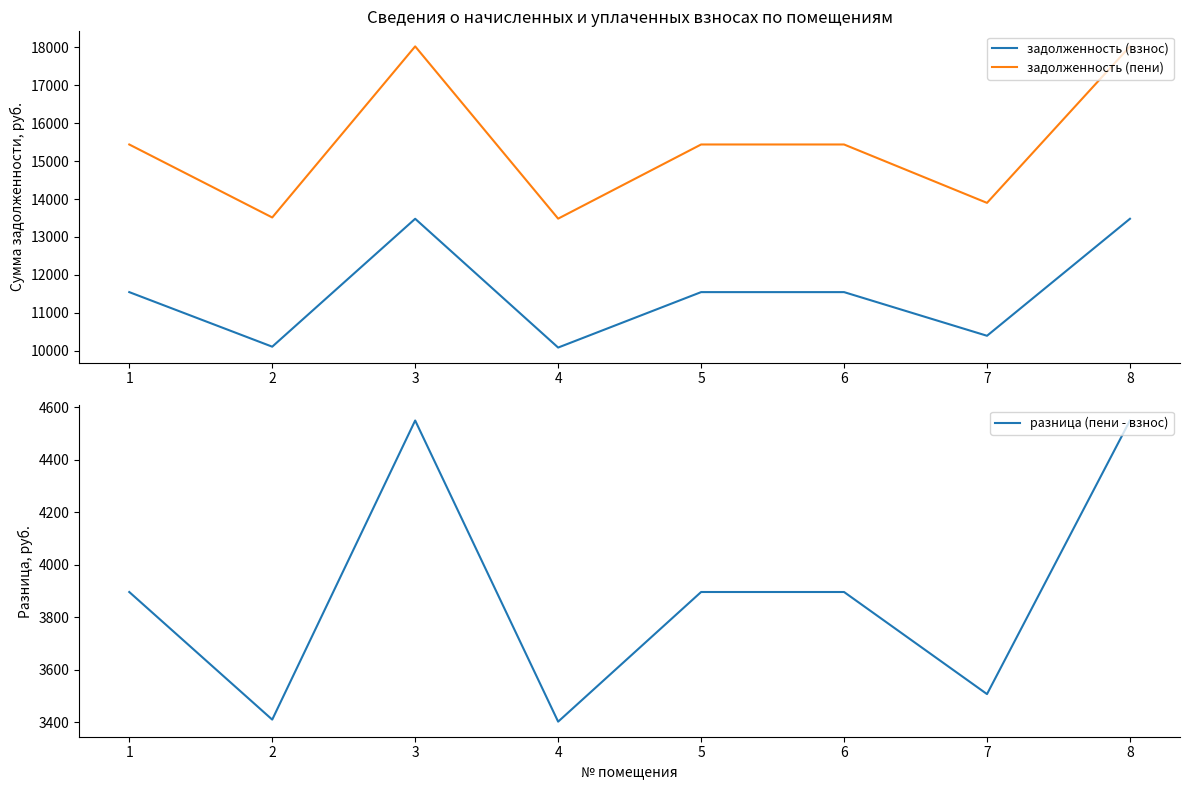

What is the maximum value shown in the chart?

18027.4